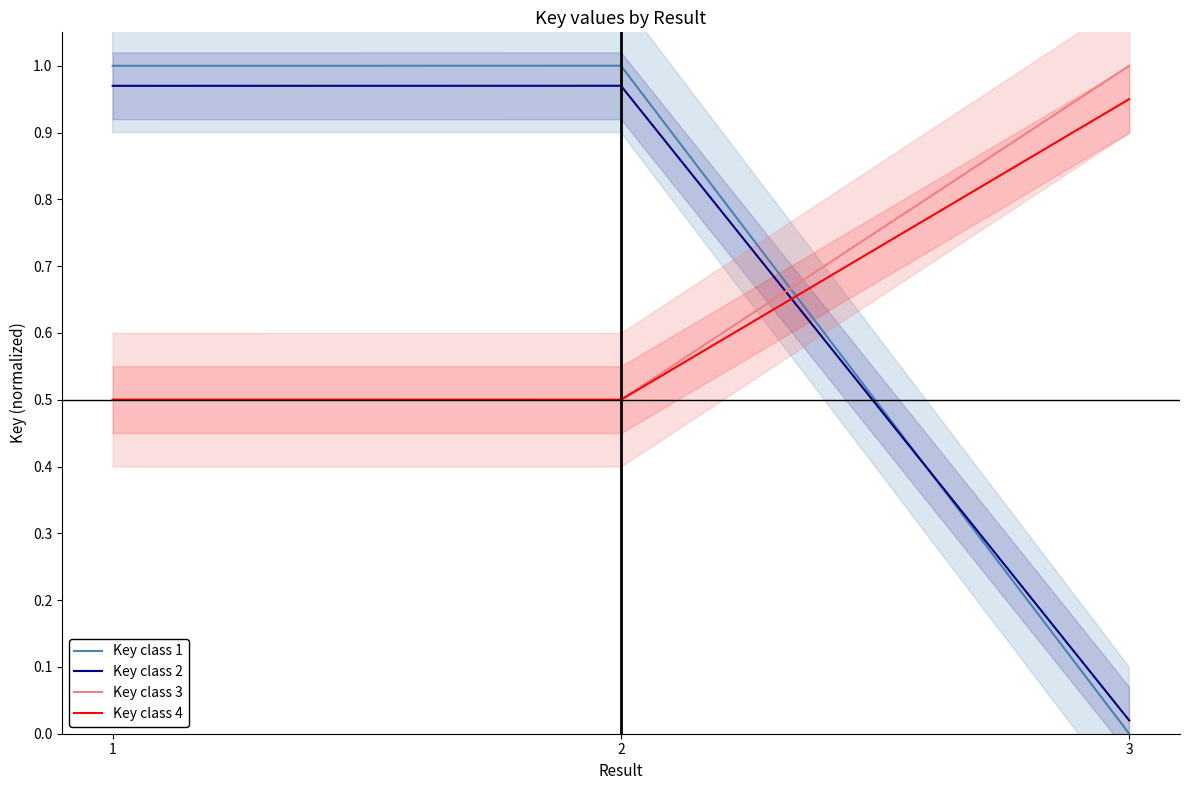

True or false: Key class 3 has a value of 0.7 at 1.

False